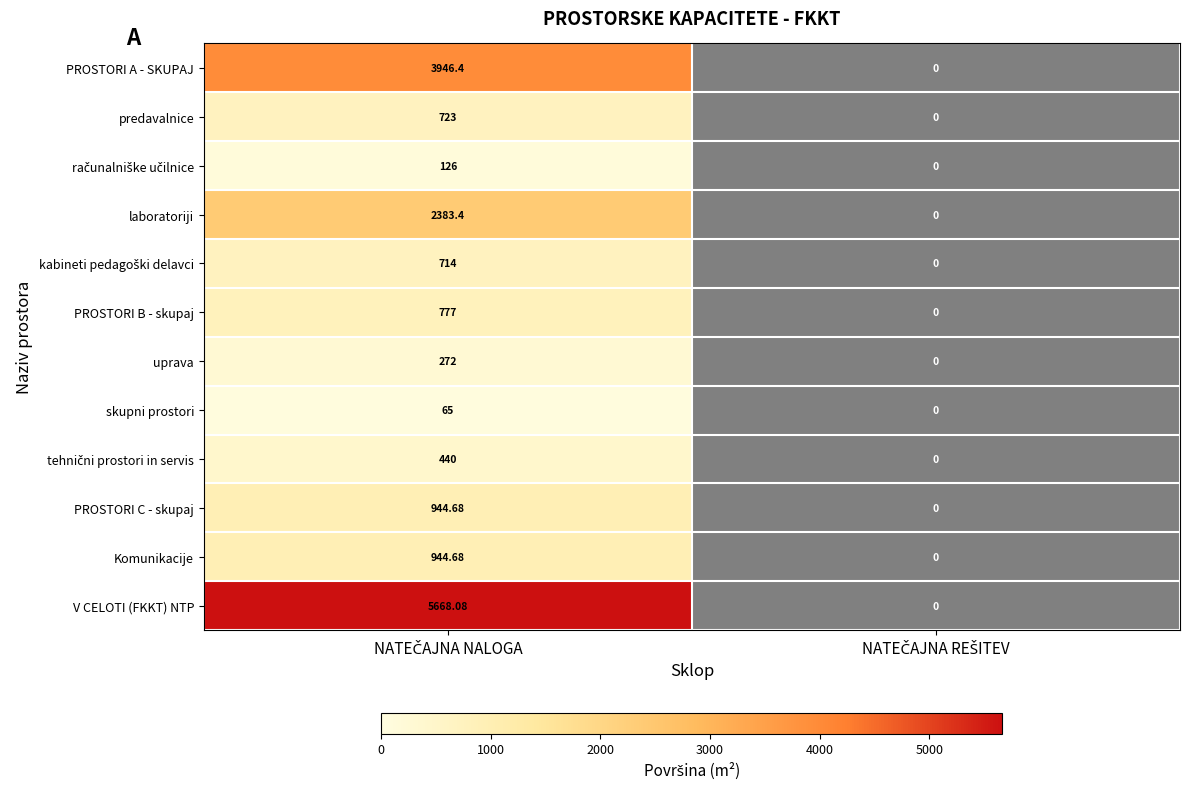

At which category is the sum across all series the highest?

NATEČAJNA NALOGA